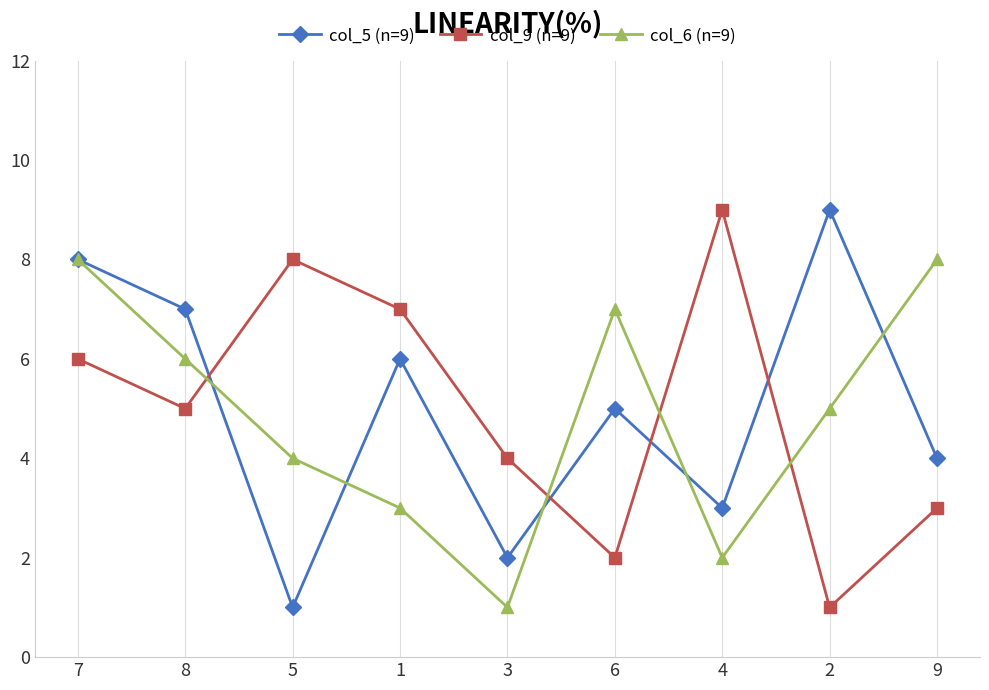

Which series ends up on top after the final intersection of col_6 (n=9) and col_5 (n=9)?

col_6 (n=9)